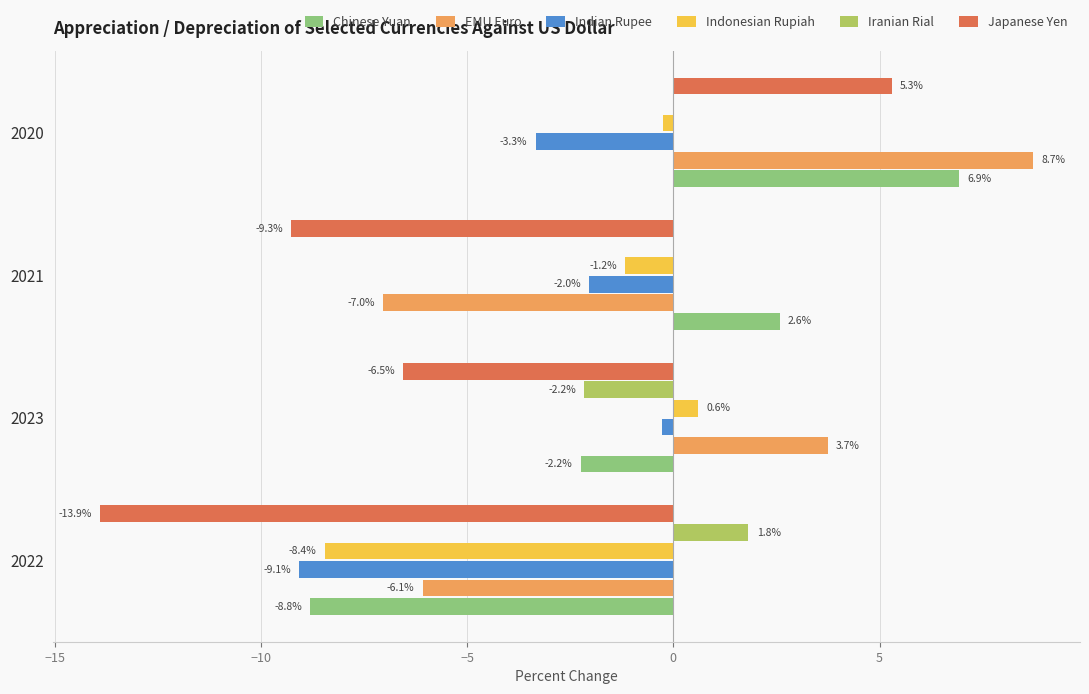

Is it true that Chinese Yuan equals 1.0 at 2021?

False